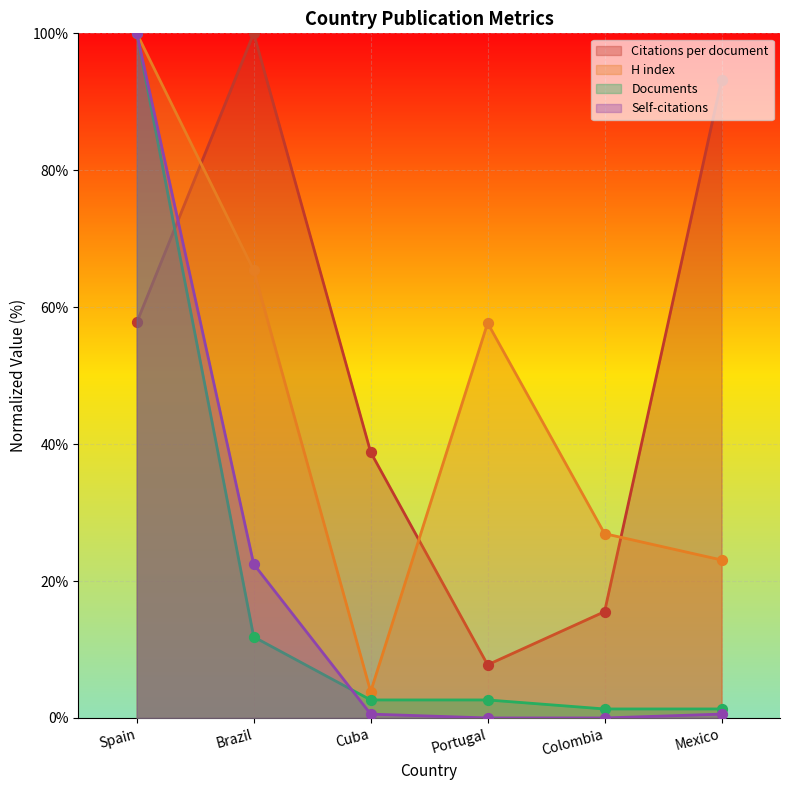

At which category is the sum across all series the highest?

Spain